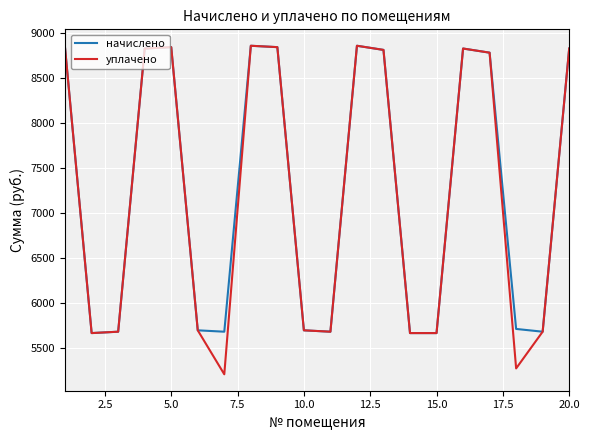

Does the chart display data point markers on the line(s)?

No